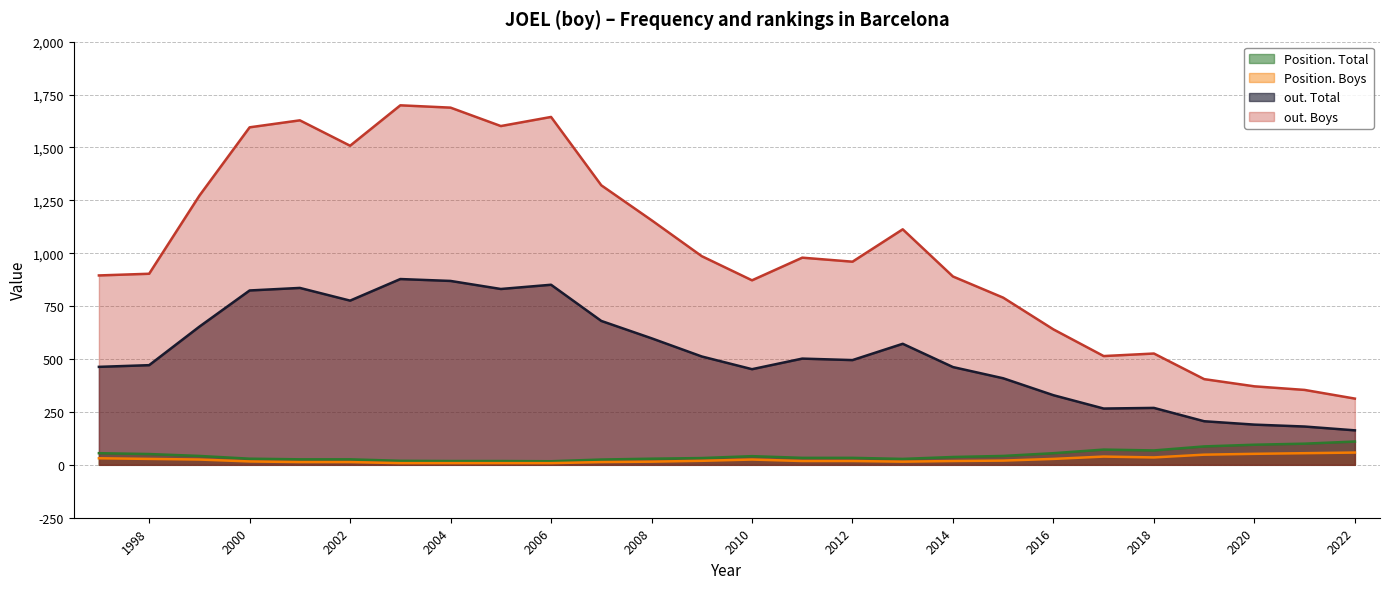

Rank the categories by Position. Total value from lowest to highest.

2006, 2005, 2004, 2003, 2007, 2002, 2001, 2013, 2008, 2000, 2009, 2012, 2011, 2014, 2010, 2015, 1999, 1998, 2016, 1997, 2018, 2017, 2019, 2020, 2021, 2022